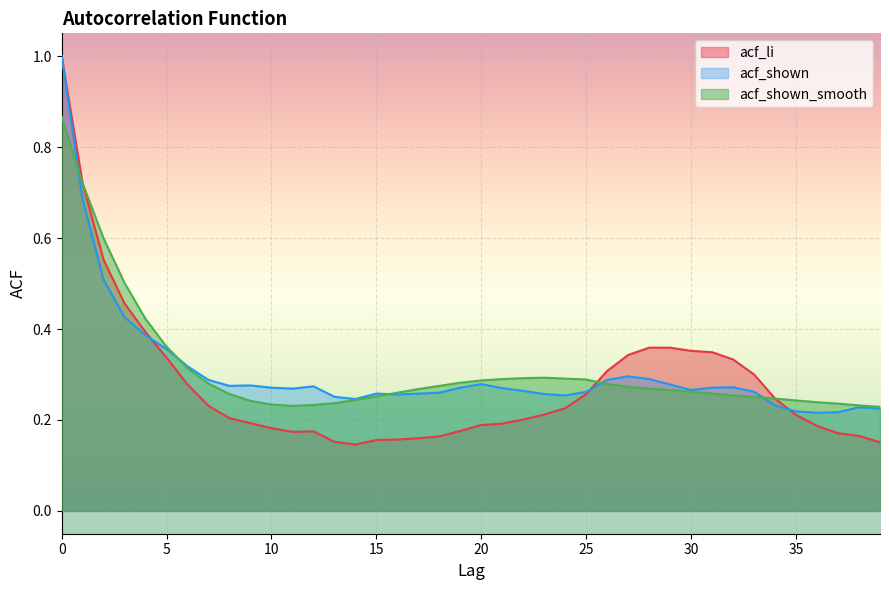

True or false: acf_li has a value of 0.1 at 11.

False